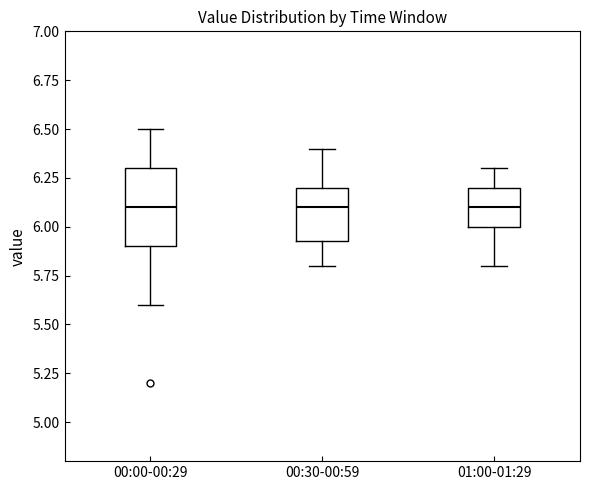

Comparing the boxes themselves (not the whiskers), which one is the tallest?

00:00-00:29